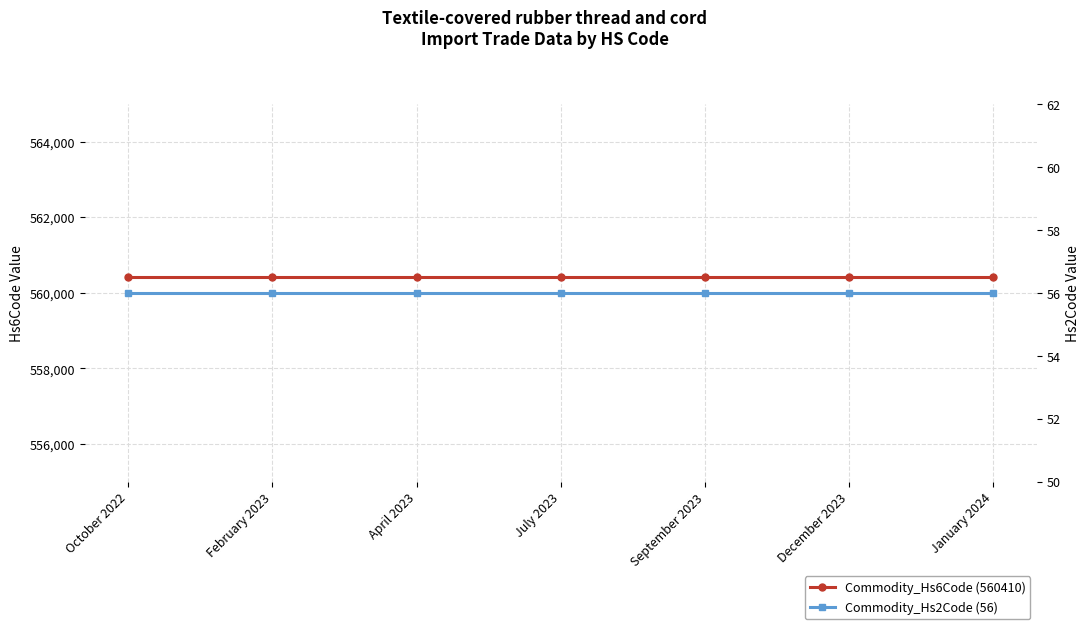

True or false: Commodity_Hs2Code (56) and Commodity_Hs6Code (560410) cross at least once.

False